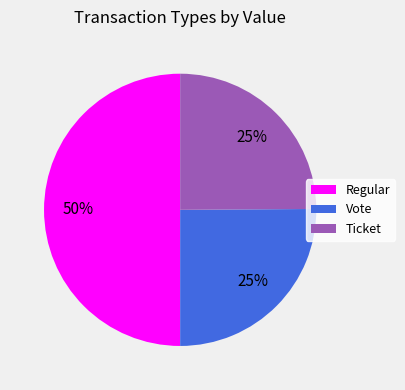

The Vote slice represents 17% of the pie. True or false?

False